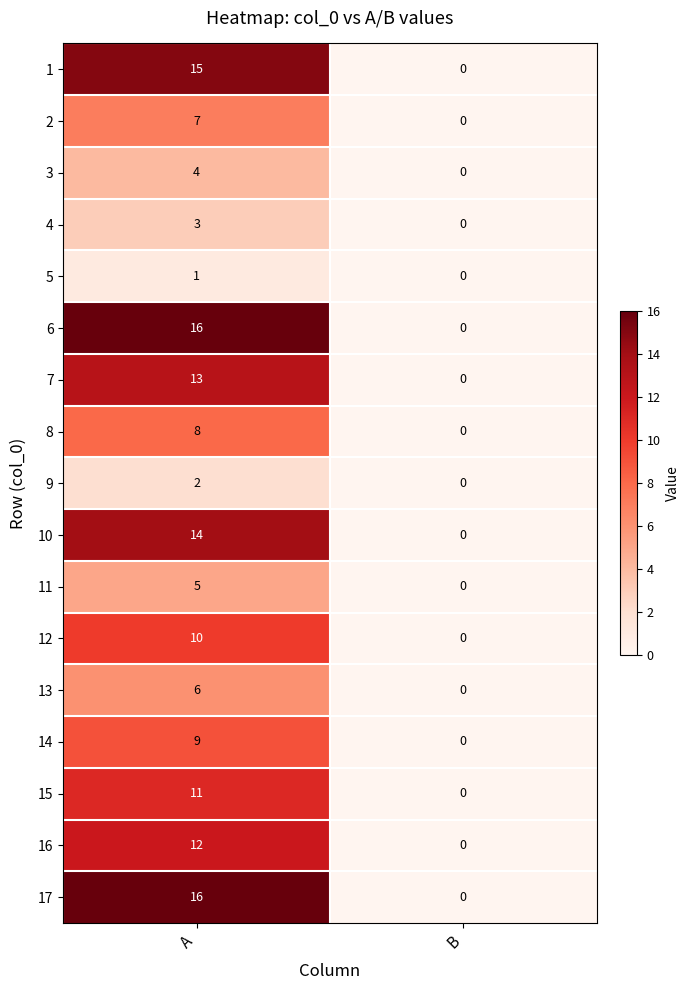

What value does the 1 series have at A, to the nearest 10?

20